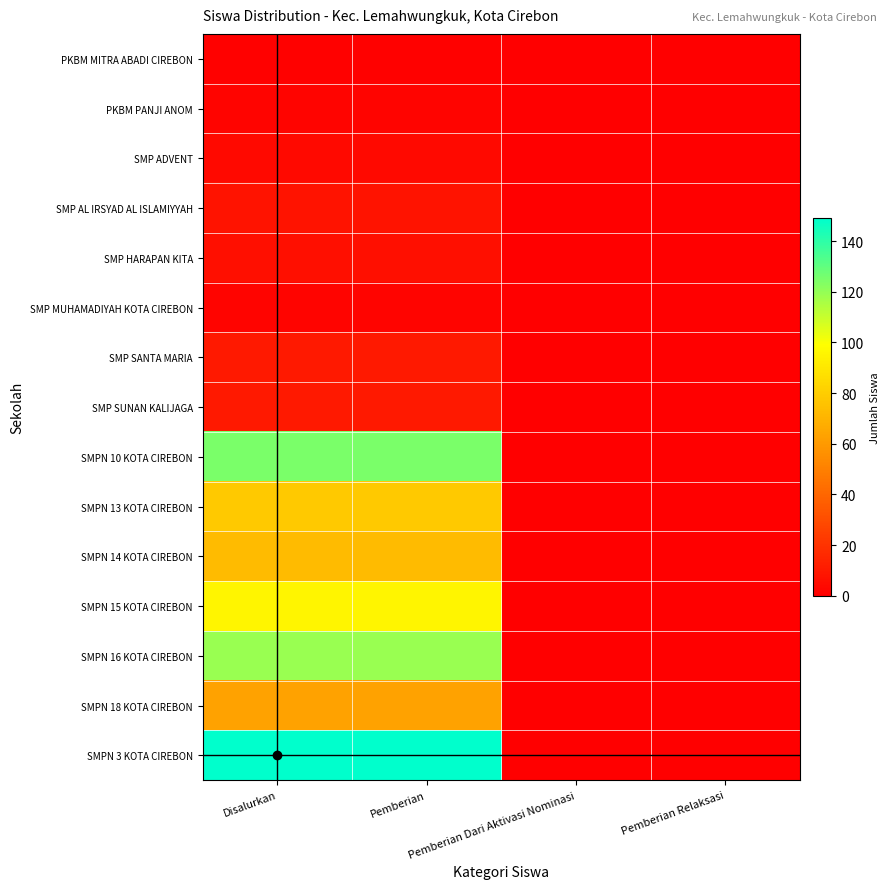

Between Disalurkan and Pemberian, which series saw the biggest shift?

PKBM MITRA ABADI CIREBON